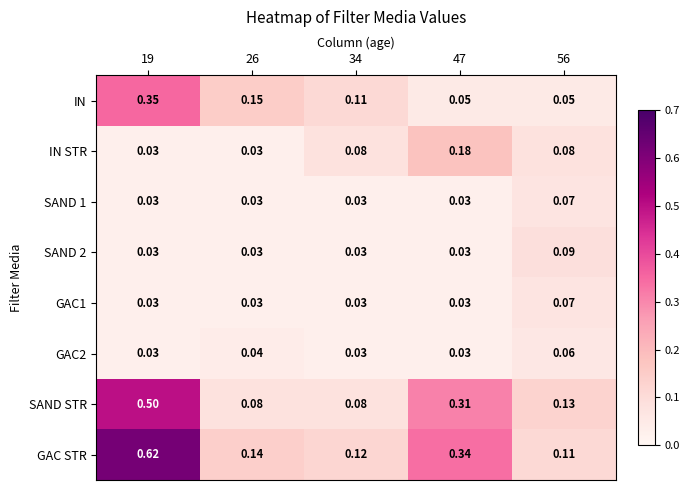

Which series changed the most between 34 and 47?

SAND STR